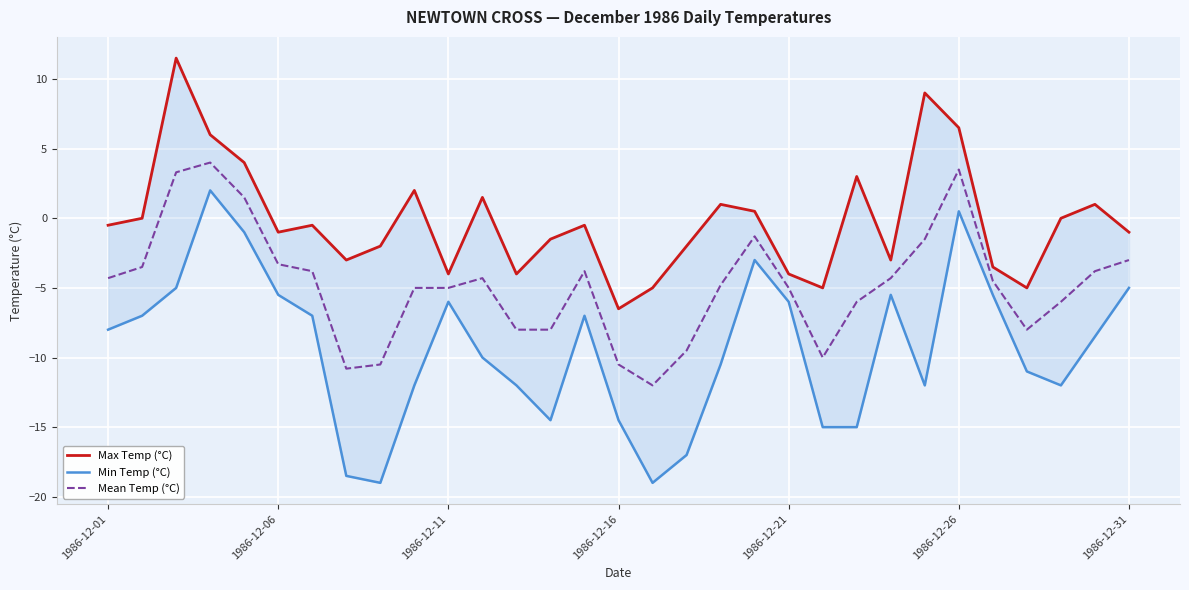

What is the difference between the Mean Temp (°C) values at 1986-12-26 and 1986-12-31?

6.5